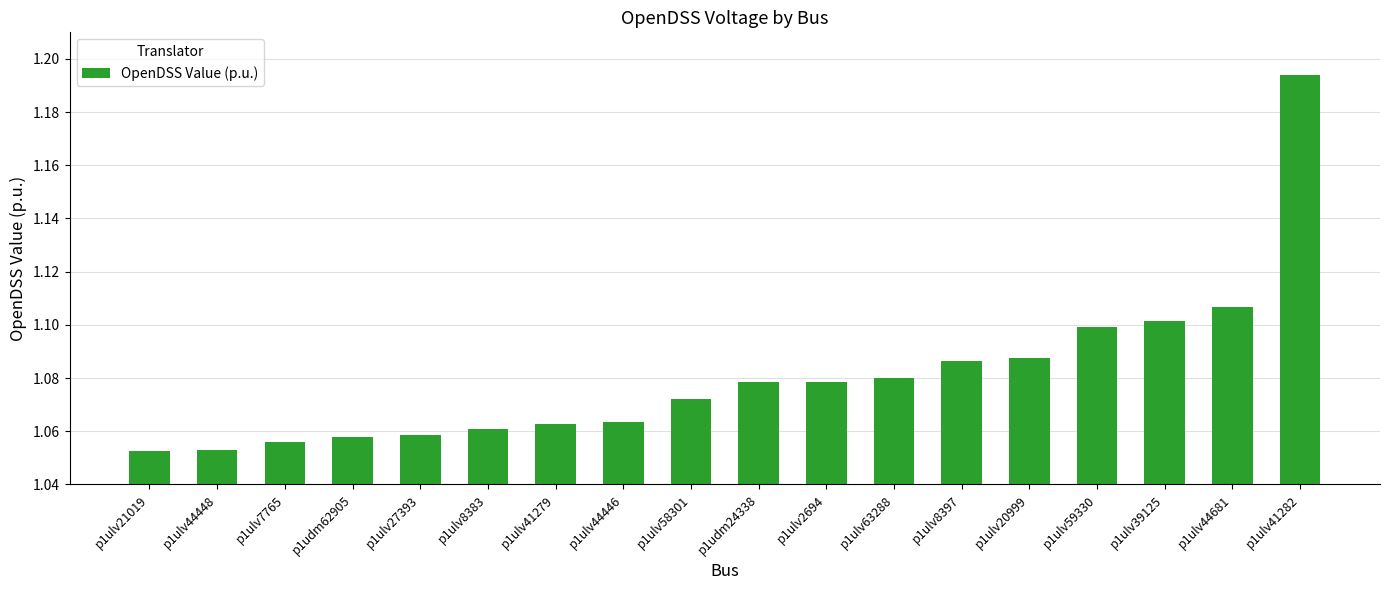

What position from the left is p1ulv27393?

5